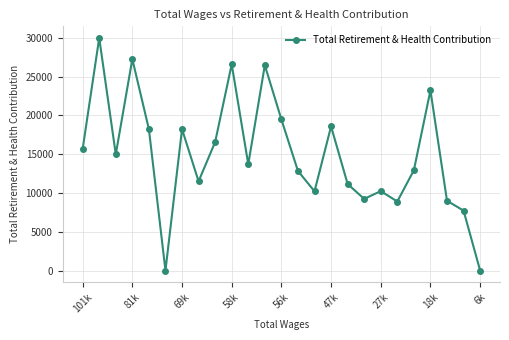

What is the maximum value shown in the chart?

29974